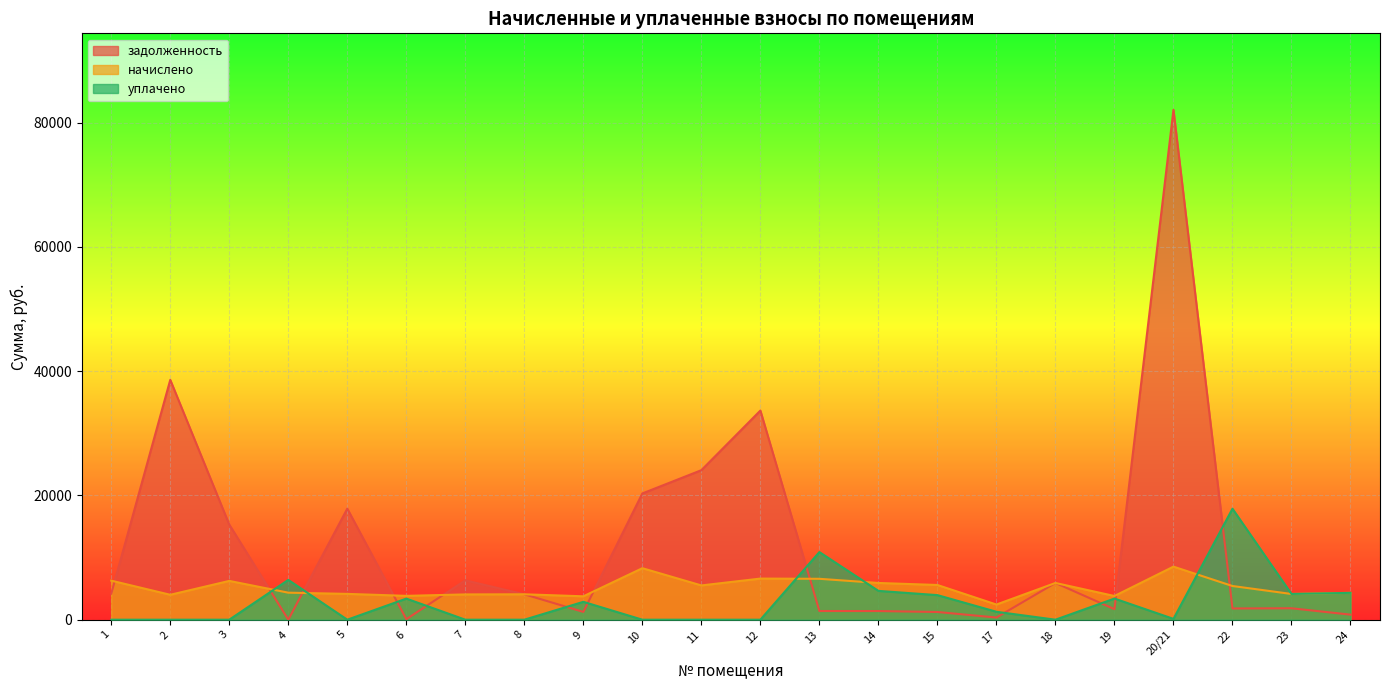

At 14, list the series in order from largest to smallest.

начислено, уплачено, задолженность